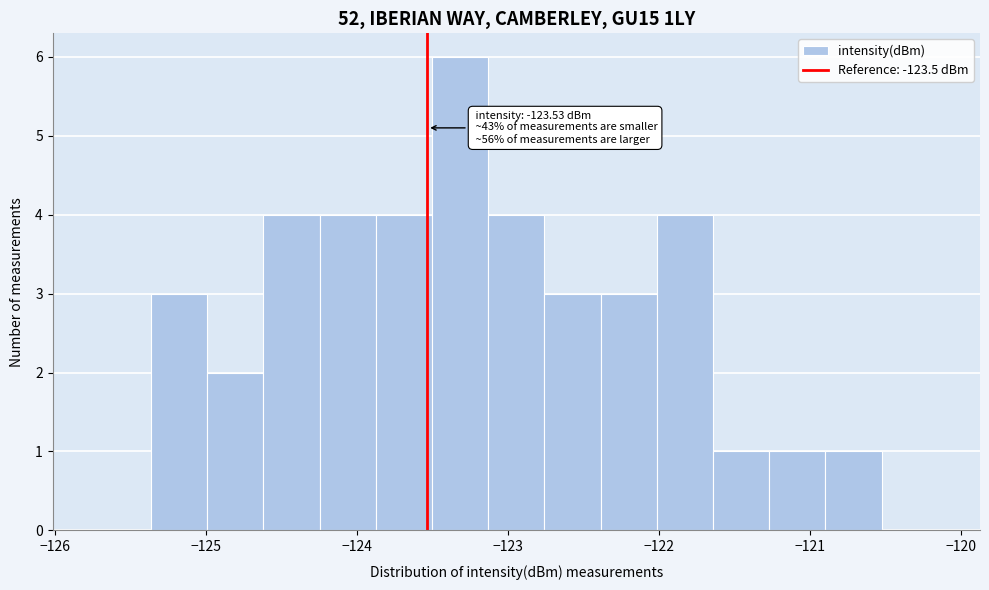

Read against the x-axis, roughly where is the centre of the tallest bar?

-123.3